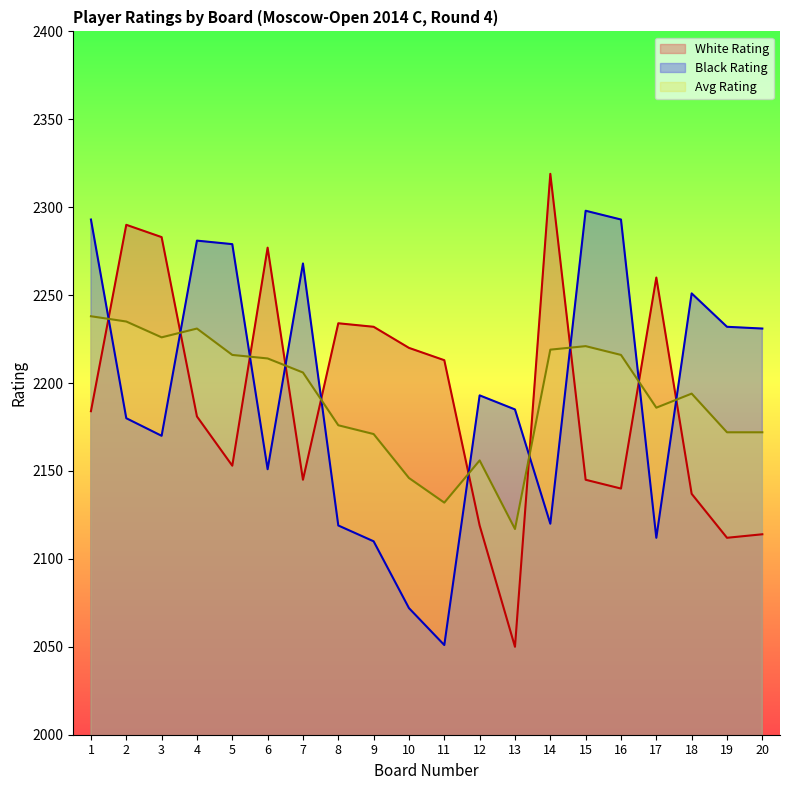

Reading left to right, transcribe all the data shown in this chart.

White Rating: 2184	2290	2283	2181	2153	2277	2145	2234	2232	2220	2213	2119	2050	2319	2145	2140	2260	2137	2112	2114
Black Rating: 2293	2180	2170	2281	2279	2151	2268	2119	2110	2072	2051	2193	2185	2120	2298	2293	2112	2251	2232	2231
Avg Rating: 2238	2235	2226	2231	2216	2214	2206	2176	2171	2146	2132	2156	2117	2219	2221	2216	2186	2194	2172	2172